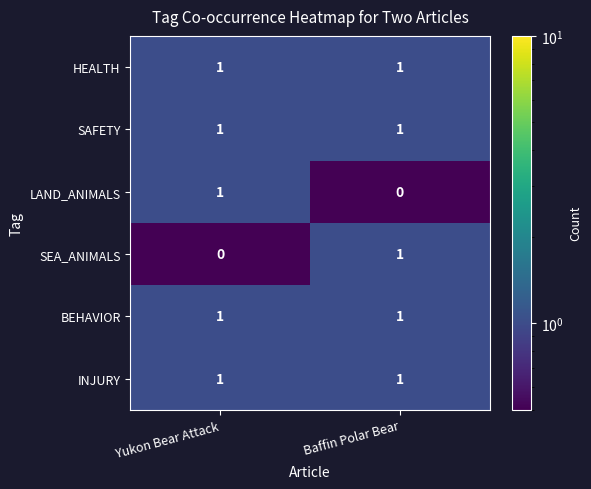

True or false: SAFETY has a value of 1 at Baffin Polar Bear.

True